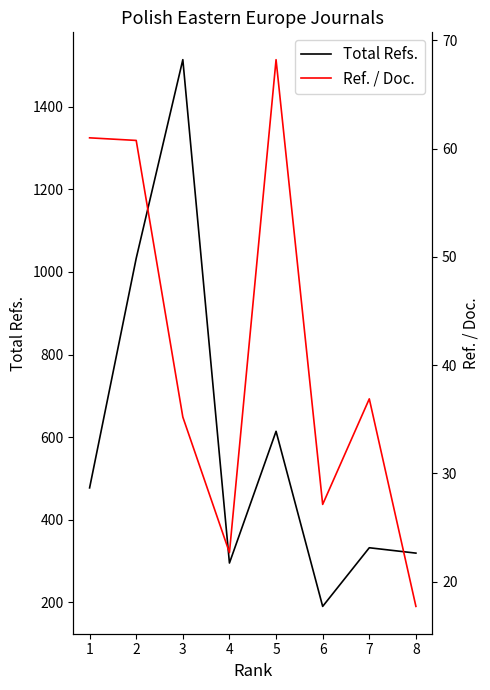

In Ref. / Doc., how many points are lower than both neighbors (excluding endpoints)?

2